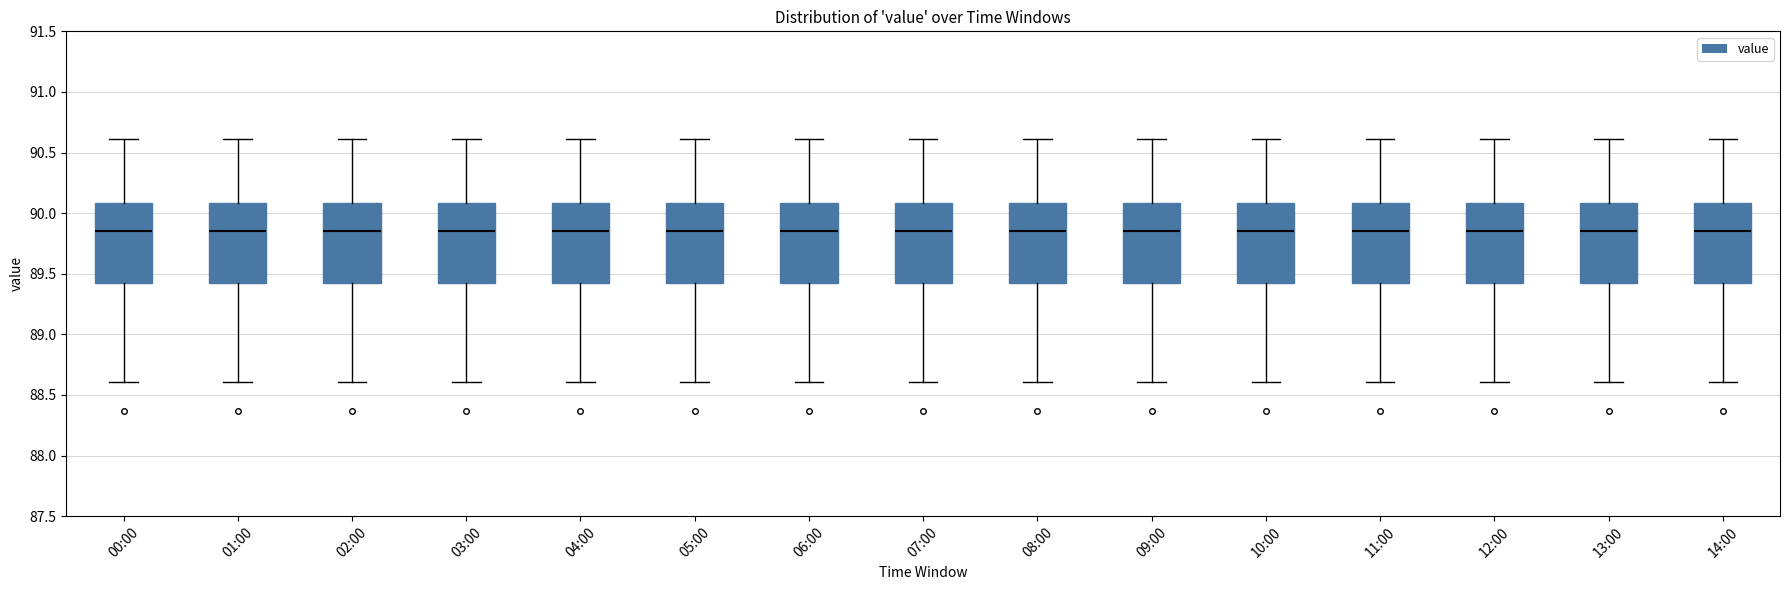

Reading left to right, read every box against the y-axis: the position of its median line, the range the box covers, and the ends of its whiskers. The values are not printed on the chart, so give them approximately, as read against the axis.

00:00: median 89.85, box 89.40 to 90.10, whiskers 88.60 to 90.60
01:00: median 89.85, box 89.40 to 90.10, whiskers 88.60 to 90.60
02:00: median 89.85, box 89.40 to 90.10, whiskers 88.60 to 90.60
03:00: median 89.85, box 89.40 to 90.10, whiskers 88.60 to 90.60
04:00: median 89.85, box 89.40 to 90.10, whiskers 88.60 to 90.60
05:00: median 89.85, box 89.40 to 90.10, whiskers 88.60 to 90.60
06:00: median 89.85, box 89.40 to 90.10, whiskers 88.60 to 90.60
07:00: median 89.85, box 89.40 to 90.10, whiskers 88.60 to 90.60
08:00: median 89.85, box 89.40 to 90.10, whiskers 88.60 to 90.60
09:00: median 89.85, box 89.40 to 90.10, whiskers 88.60 to 90.60
10:00: median 89.85, box 89.40 to 90.10, whiskers 88.60 to 90.60
11:00: median 89.85, box 89.40 to 90.10, whiskers 88.60 to 90.60
12:00: median 89.85, box 89.40 to 90.10, whiskers 88.60 to 90.60
13:00: median 89.85, box 89.40 to 90.10, whiskers 88.60 to 90.60
14:00: median 89.85, box 89.40 to 90.10, whiskers 88.60 to 90.60